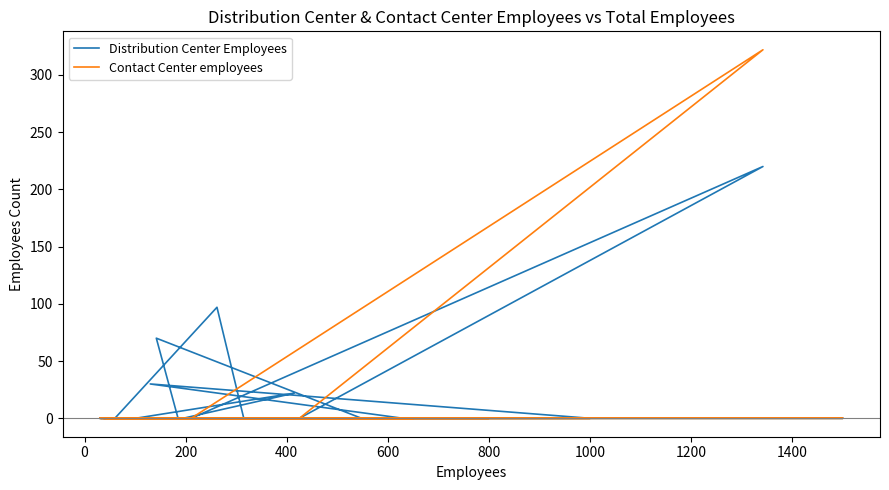

What is the difference between the maximum and minimum values in the Distribution Center Employees series?

220